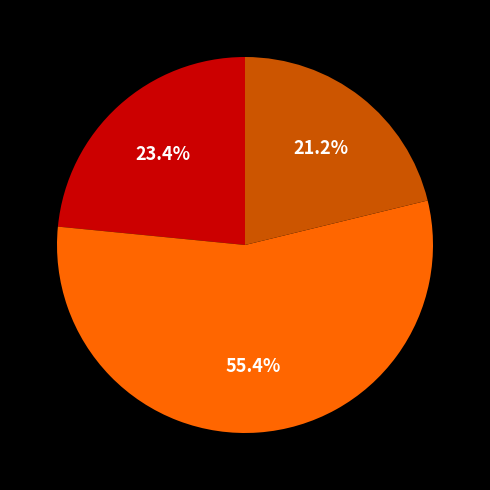

Count the number of slices in the pie.

3